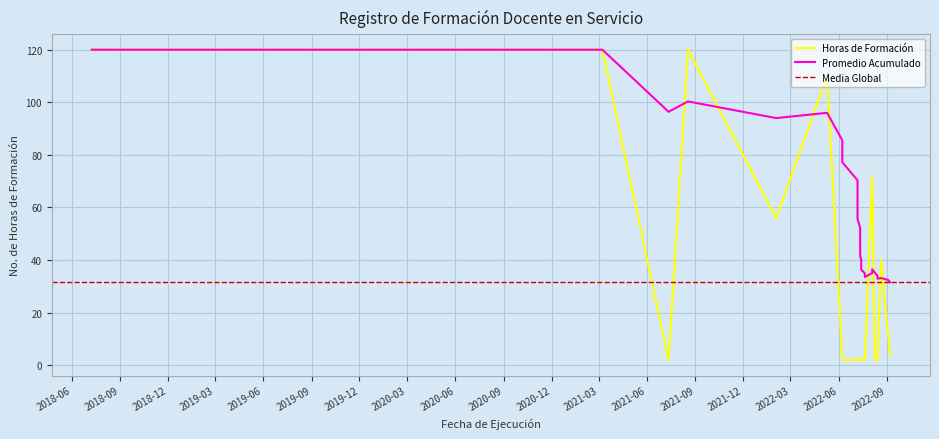

Is it true that the value at 11 is 56?

True